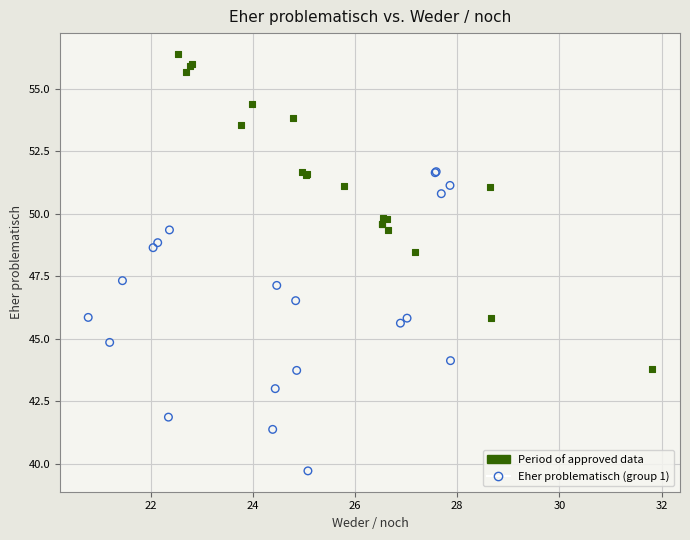

What are all the series names shown in the legend?

Period of approved data, Eher problematisch (group 1)